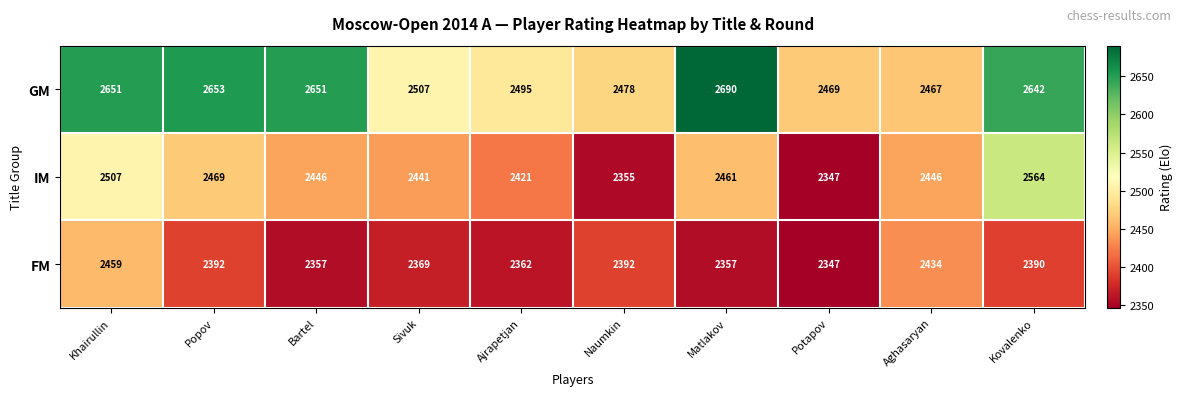

Rank the series by their maximum value, from highest to lowest.

GM, IM, FM